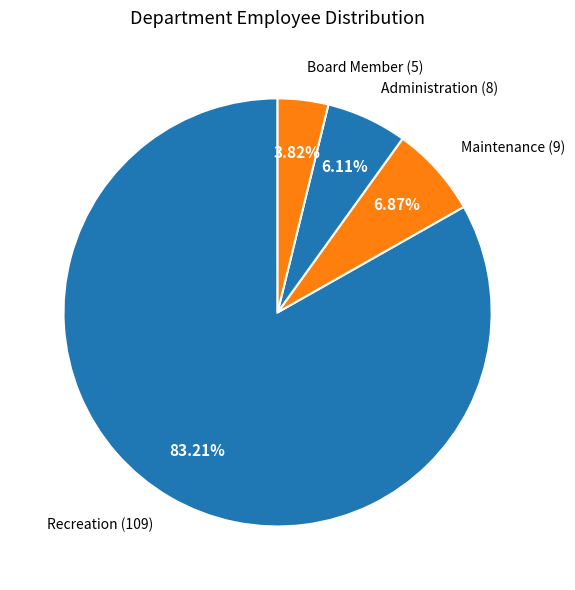

Which has a higher value, Board Member or Administration?

Administration